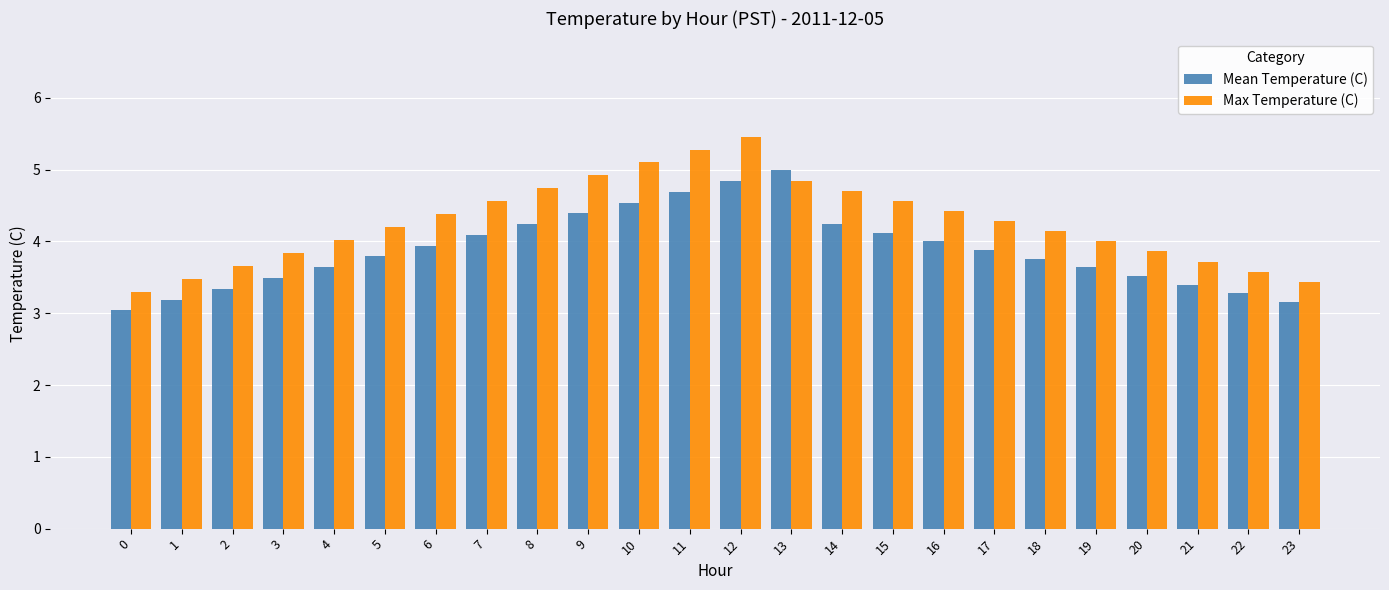

Count the number of categories in the chart.

24